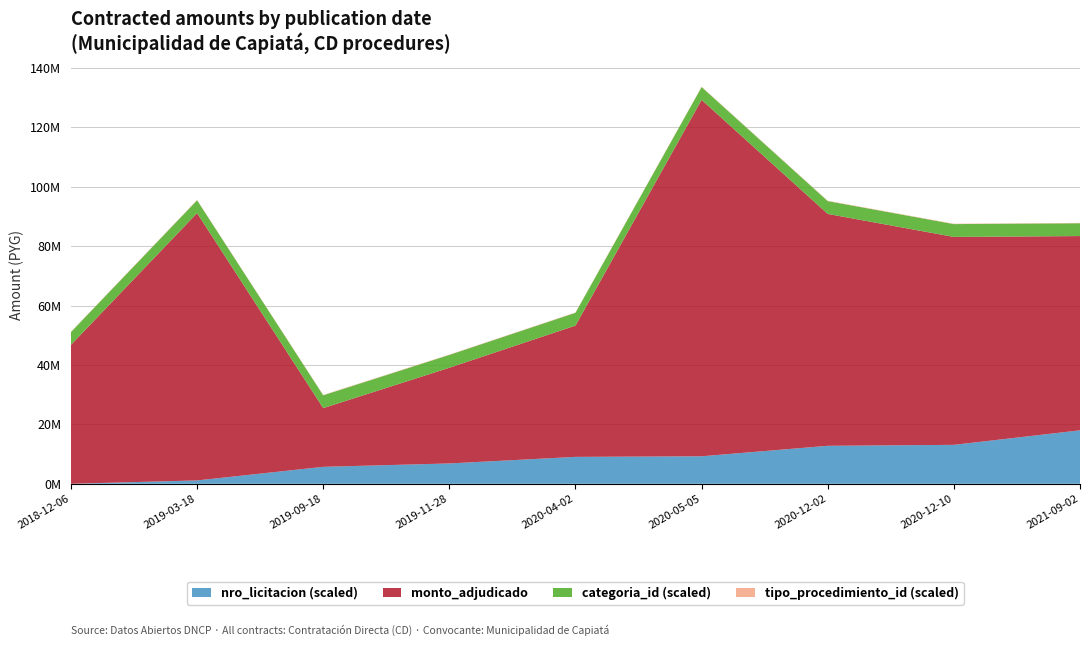

Reading left to right, what are all the values shown in this chart?

monto_adjudicado: 2018-12-06=46772400	2019-03-18=90000000	2019-09-18=19769000	2019-11-28=32221500	2020-04-02=44200000	2020-05-05=120000000	2020-12-02=78072000	2020-12-10=70000000	2021-09-02=65404000
nro_licitacion: 2018-12-06=354326	2019-03-18=357241	2019-09-18=369006	2019-11-28=371937	2020-04-02=377622	2020-05-05=378144	2020-12-02=387208	2020-12-10=388051	2021-09-02=400614
categoria_id: 2018-12-06=18	2019-03-18=18	2019-09-18=18	2019-11-28=18	2020-04-02=18	2020-05-05=18	2020-12-02=18	2020-12-10=18	2021-09-02=18
tipo_procedimiento_id: 2018-12-06=1	2019-03-18=1	2019-09-18=1	2019-11-28=1	2020-04-02=1	2020-05-05=1	2020-12-02=1	2020-12-10=1	2021-09-02=1